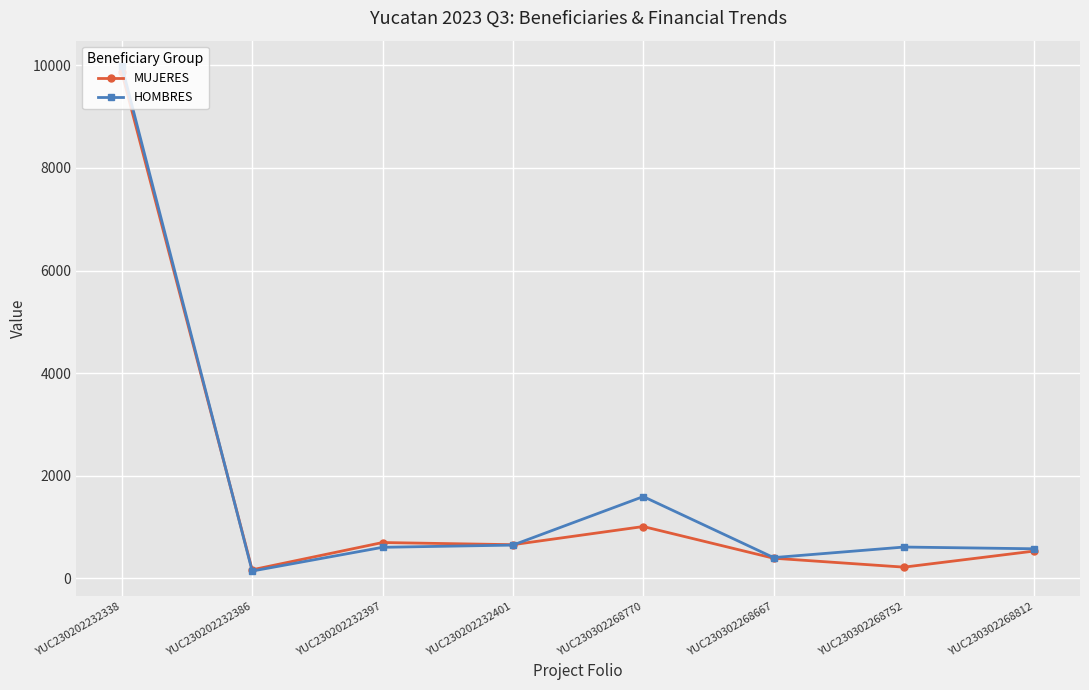

What is the spread (max minus min) of values at YUC230202232338?

126